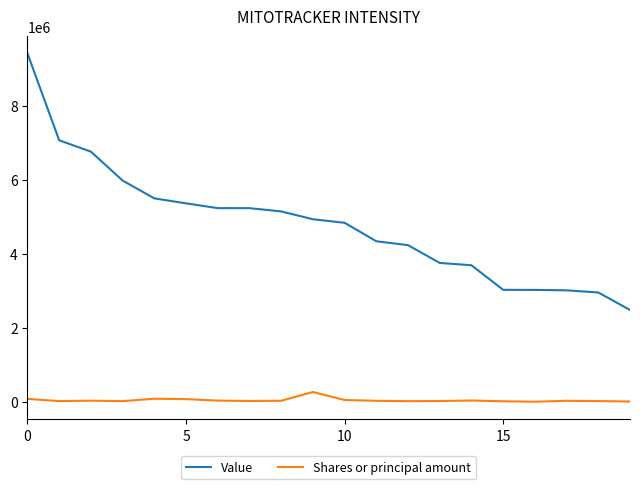

Rank the series by their maximum value, from highest to lowest.

Value, Shares or principal amount